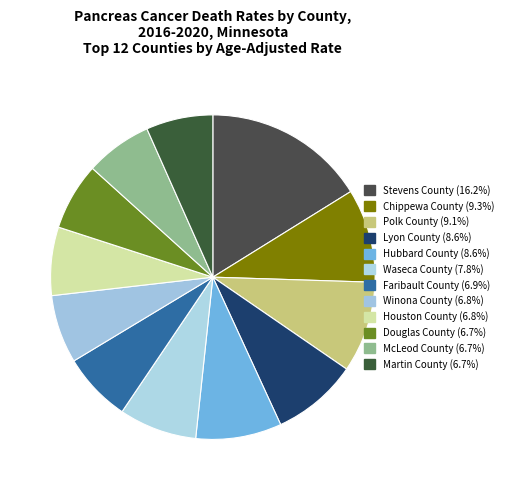

Which slice is the smallest?

McLeod County